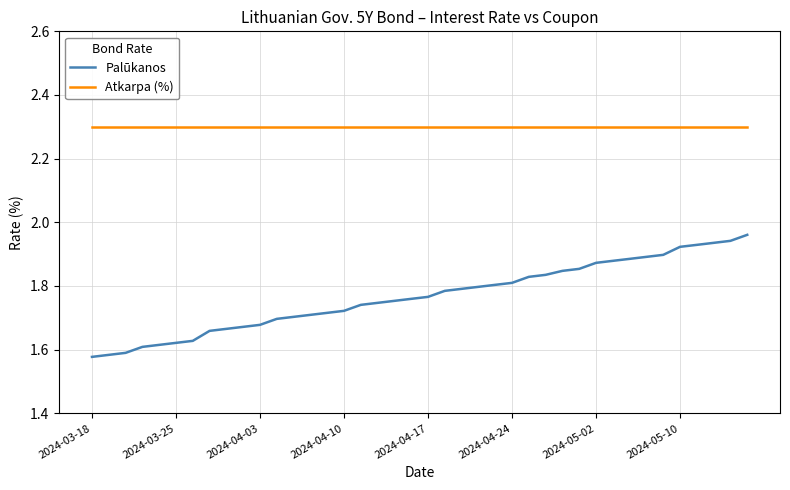

Rank the series by their average value, from lowest to highest.

Palūkanos, Atkarpa (%)